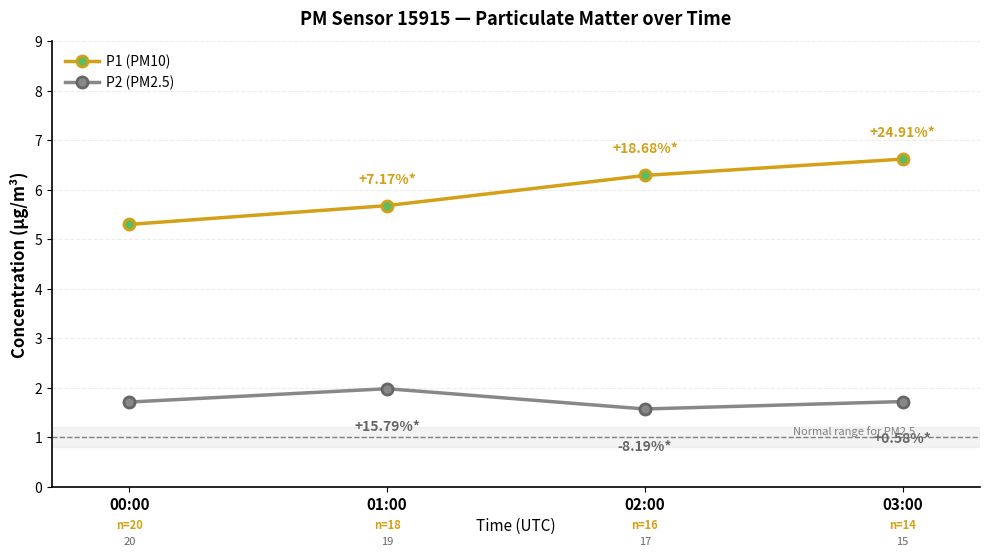

What is the spread (max minus min) of values at 00:00?

3.6